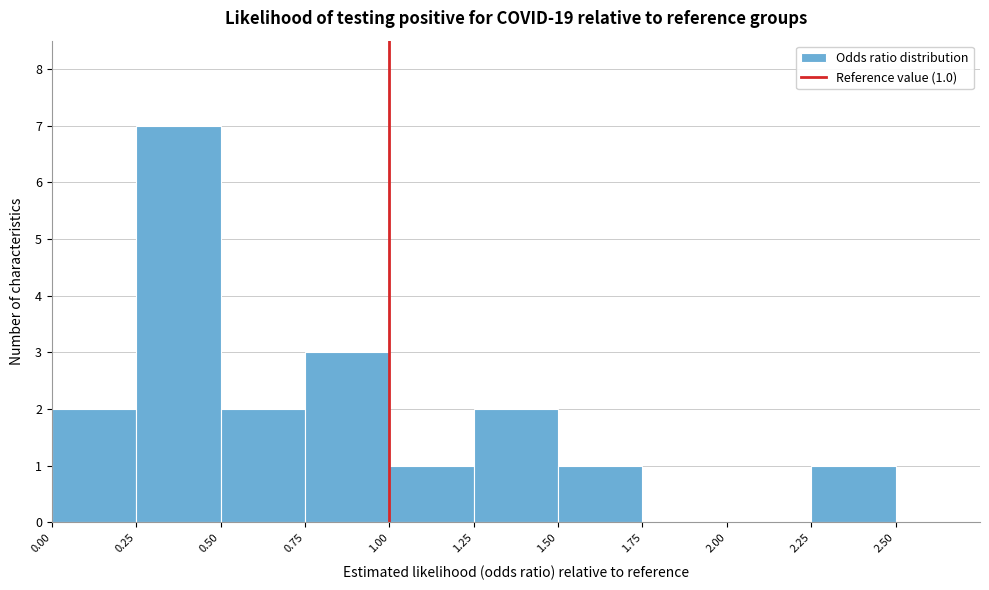

Over which range of the x-axis is the bar tallest?

0.25 to 0.50